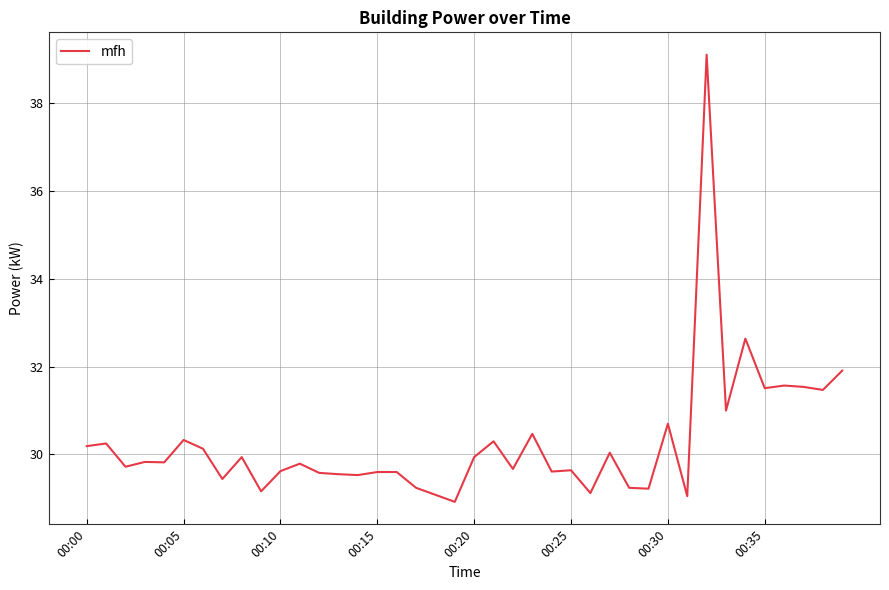

What is the minimum value shown in the chart?

28.9